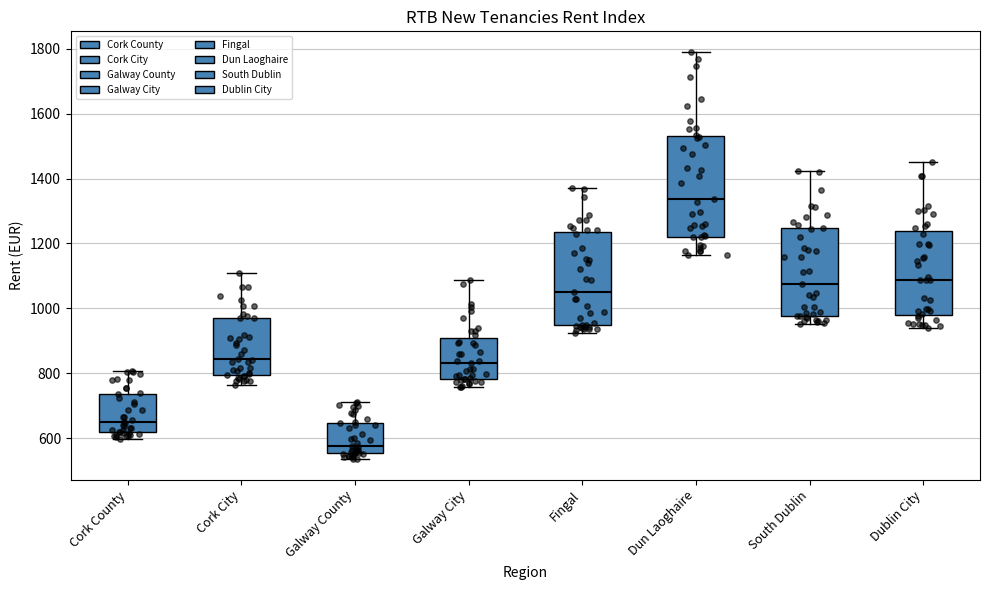

Comparing the boxes themselves (not the whiskers), which one is the tallest?

Dun Laoghaire